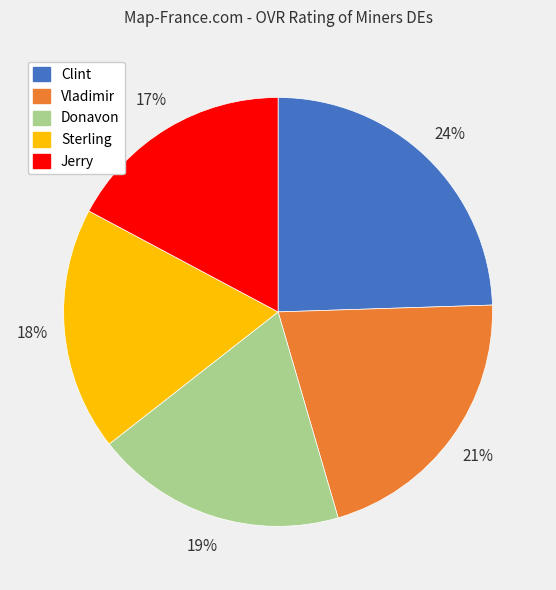

To the nearest percent, what is the combined percentage of Vladimir and Clint?

45%